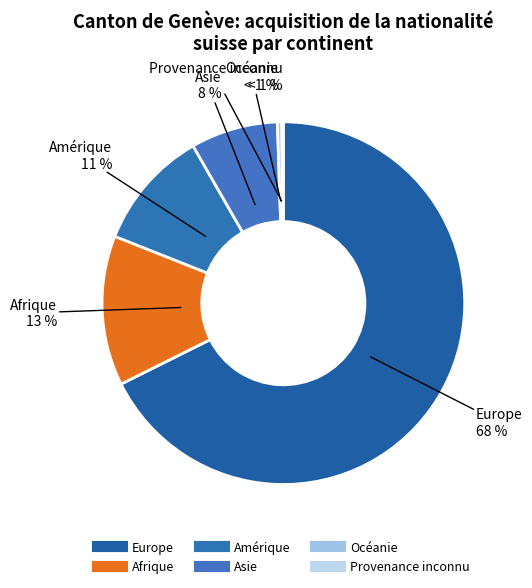

Which slice represents more than half of the pie?

Europe